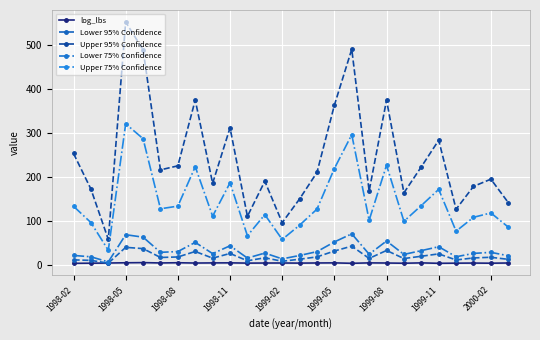

How many values in the Lower 75% Confidence series are below 28?

13